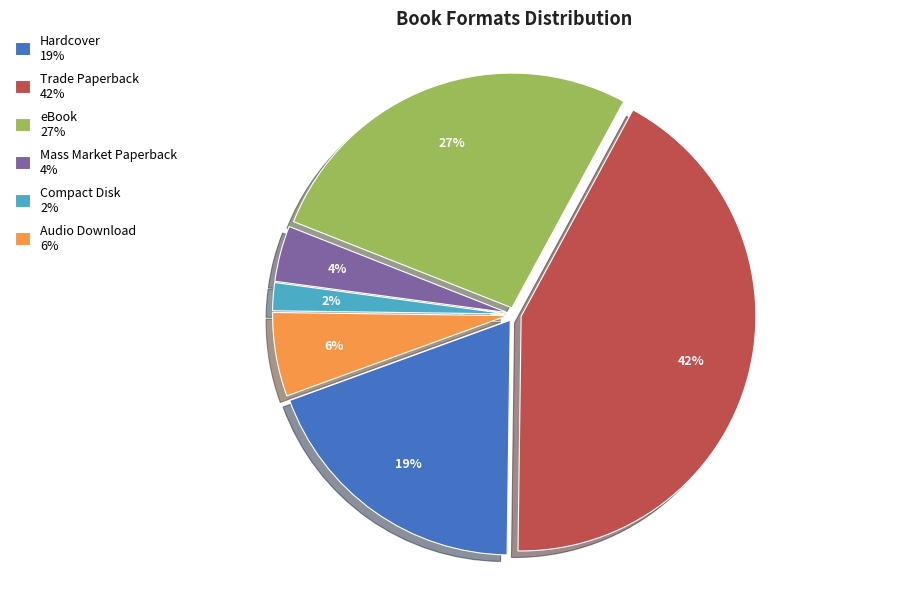

Count the number of slices in the pie.

6